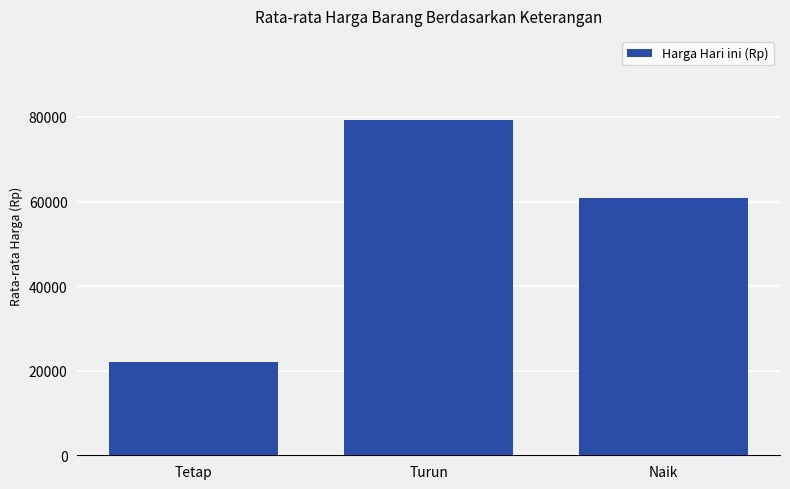

What is the label of the 3rd bar from the right?

Tetap